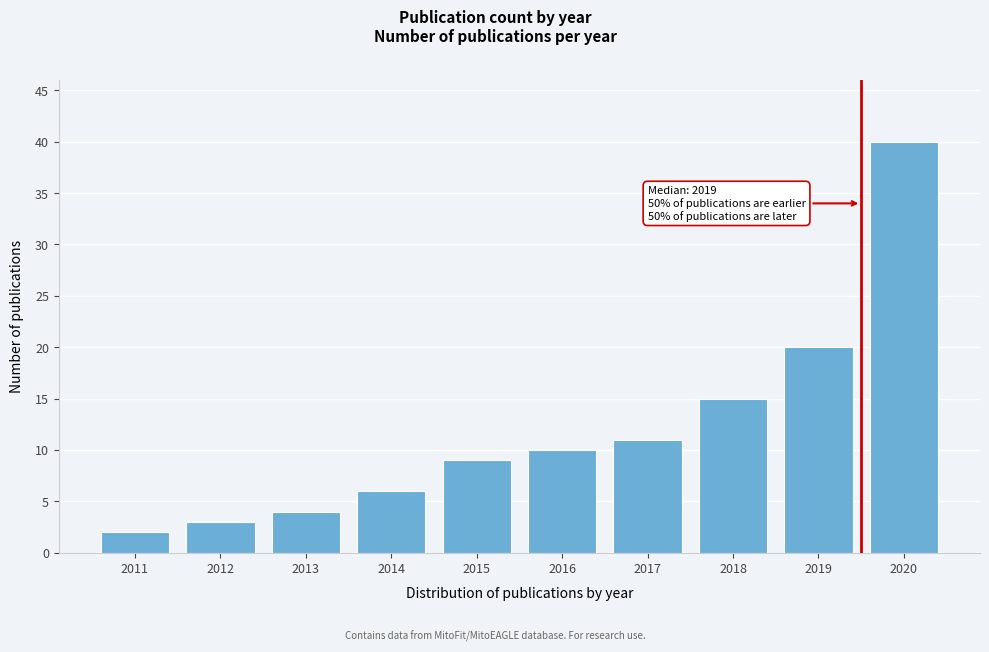

Reading left to right, transcribe all the data shown in this chart.

2011=2	2012=3	2013=4	2014=6	2015=9	2016=10	2017=11	2018=15	2019=20	2020=40